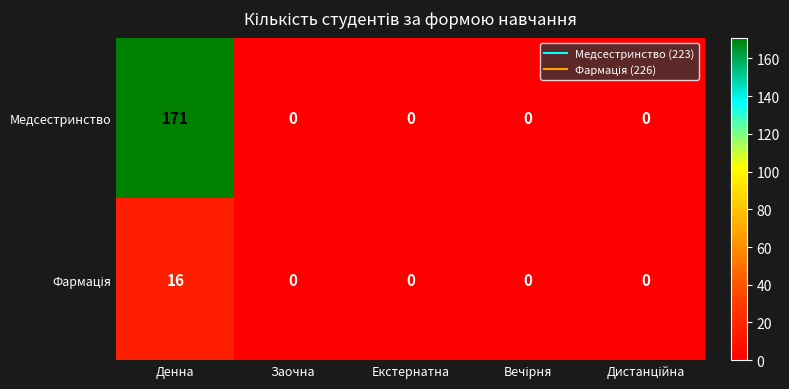

Which label corresponds to the largest value in the chart?

Денна